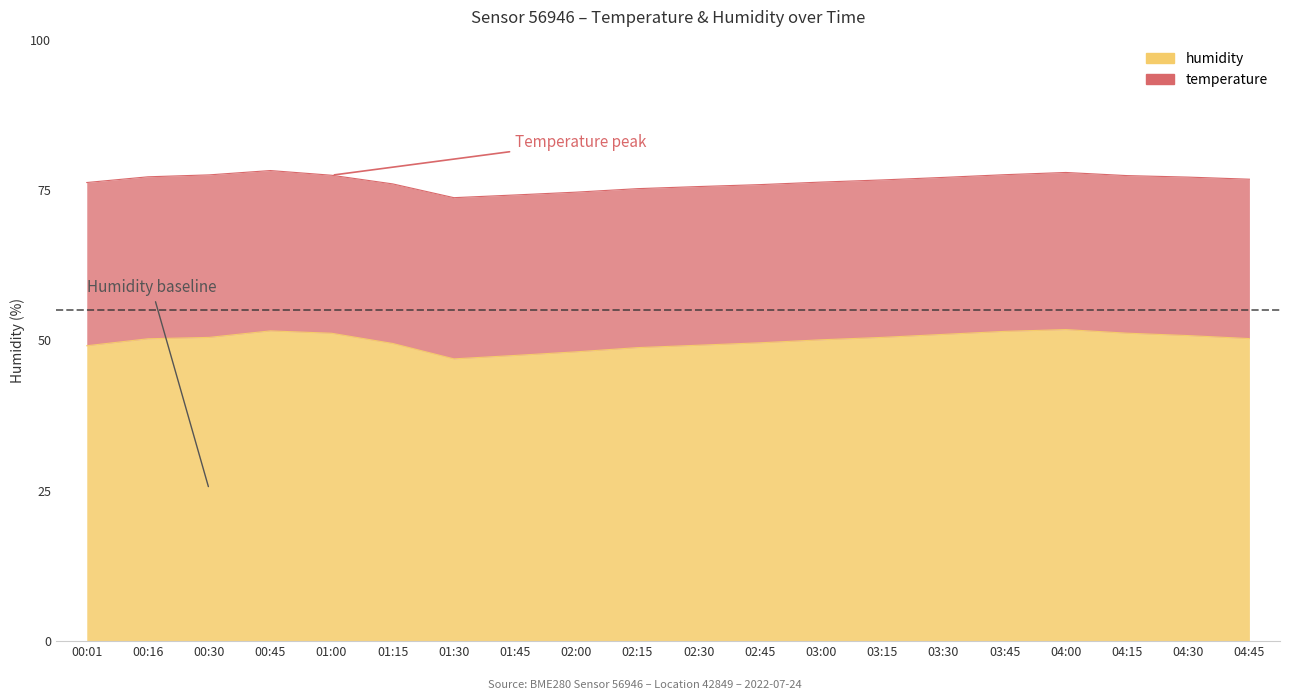

The chart shows a value of 47.5 at 01:45. True or false?

True